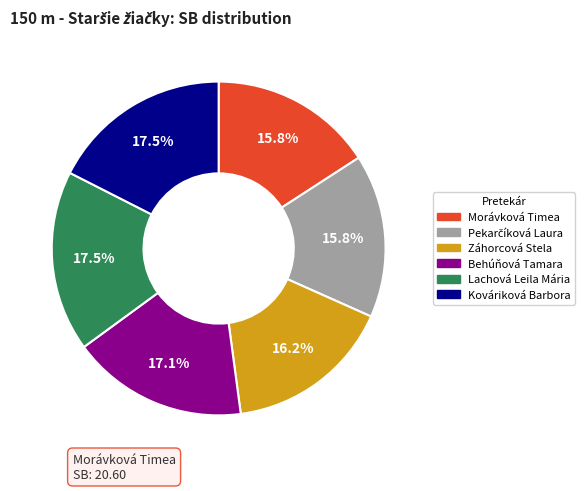

Is Záhorcová Stela the majority of the pie?

No